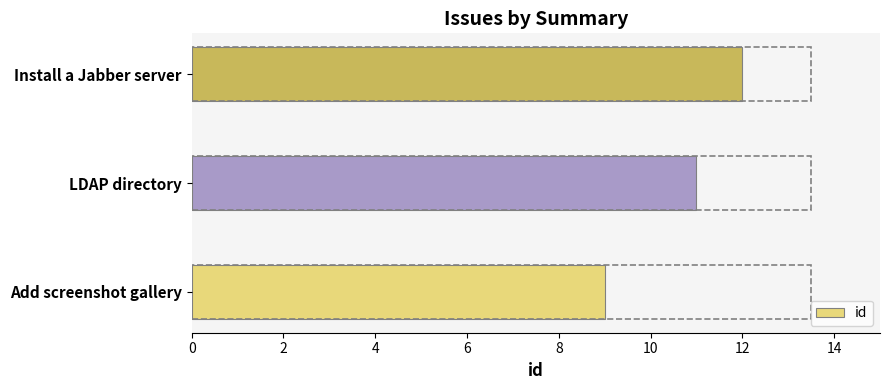

Read the value at LDAP directory.

11